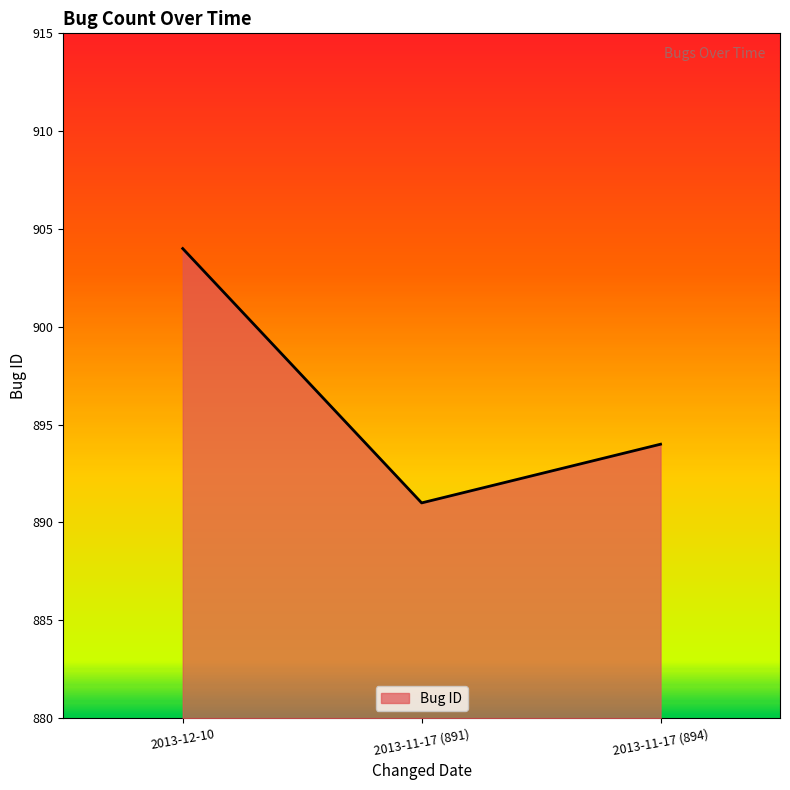

What position from the right is 2013-12-10?

3